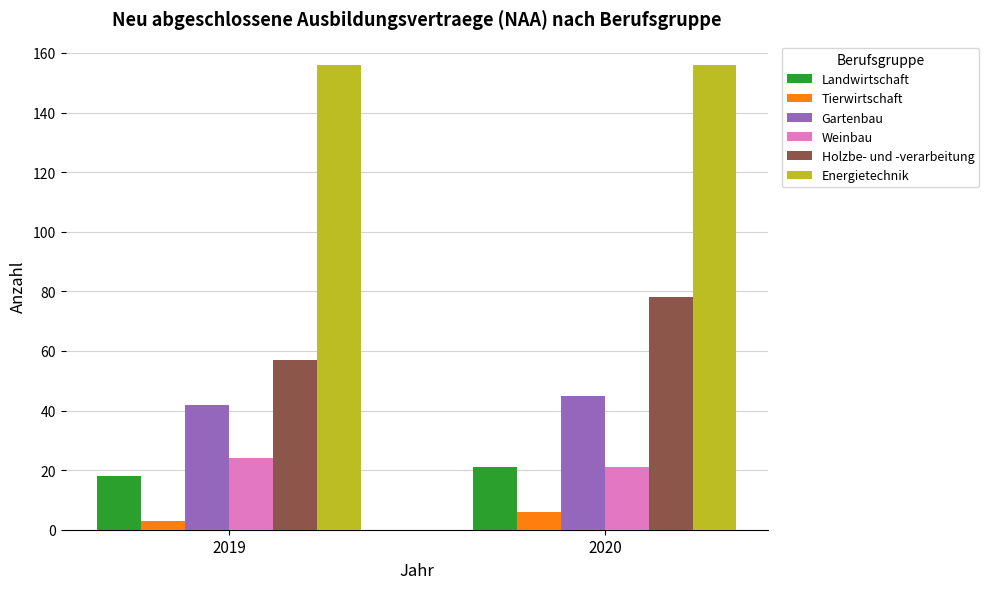

The value of Gartenbau at 2020 is 74. True or false?

False